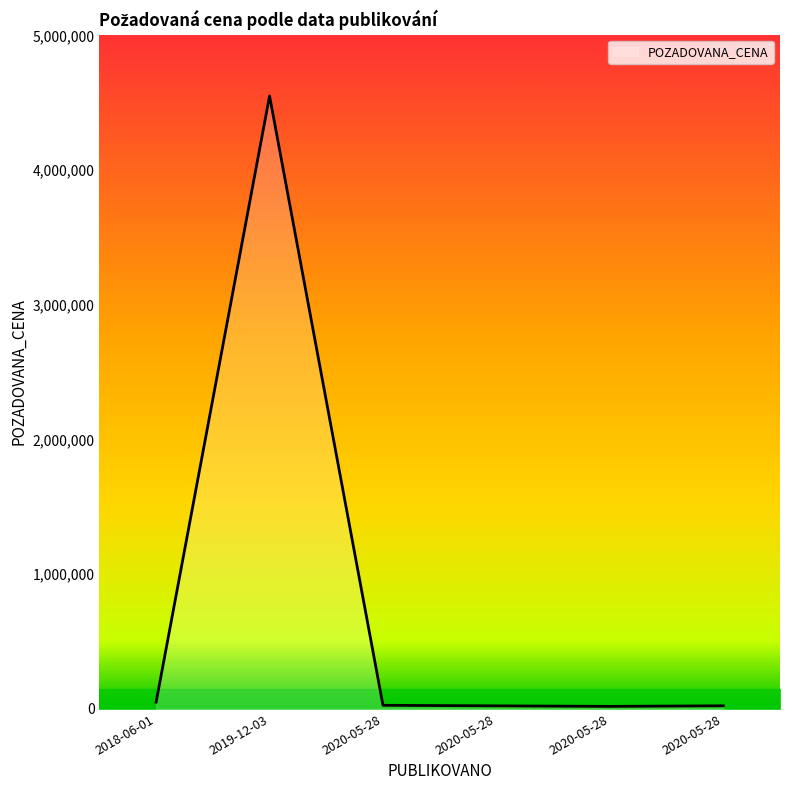

At which label is the value closest to 2284500?

2018-06-01